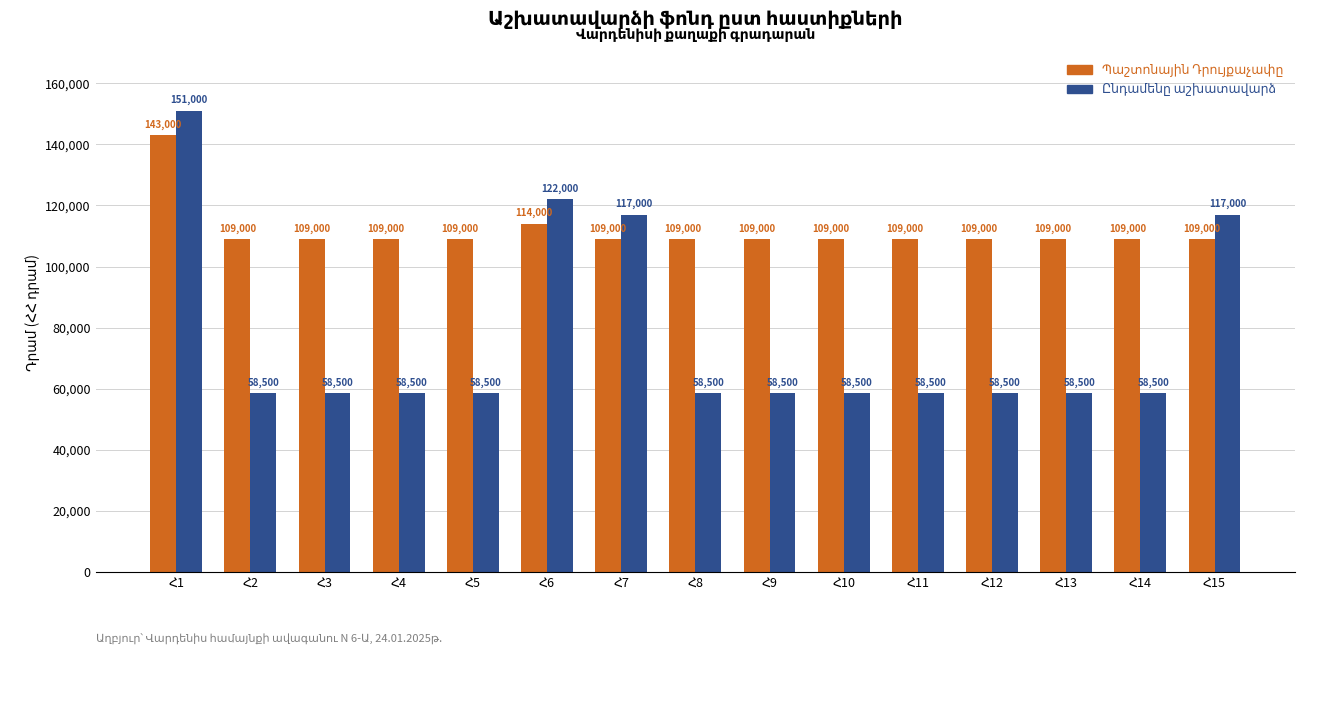

At how many categories does at least one series exceed 103645?

15